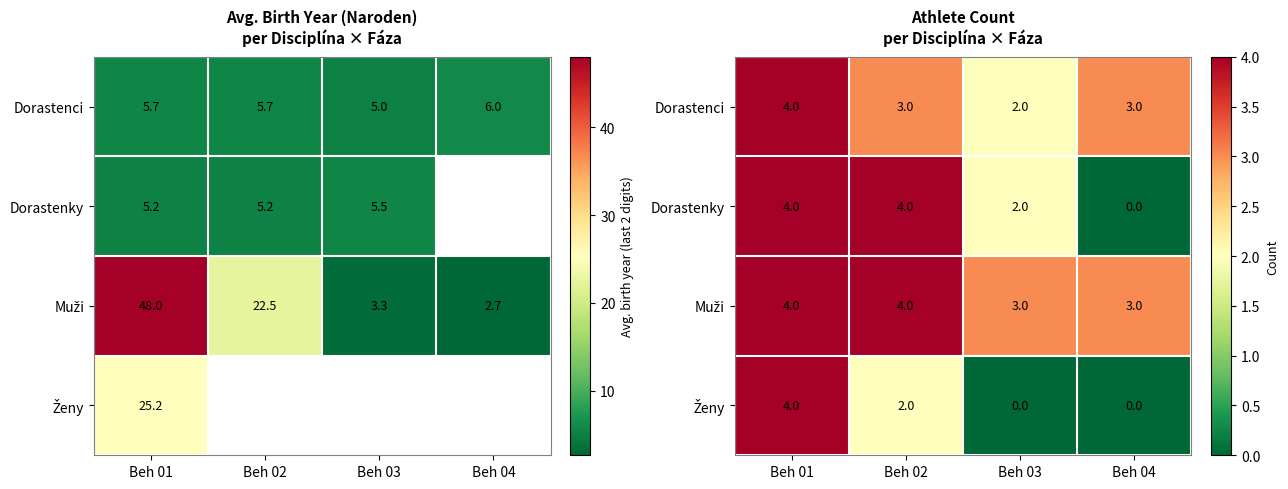

What is the maximum value for Dorastenci?

4